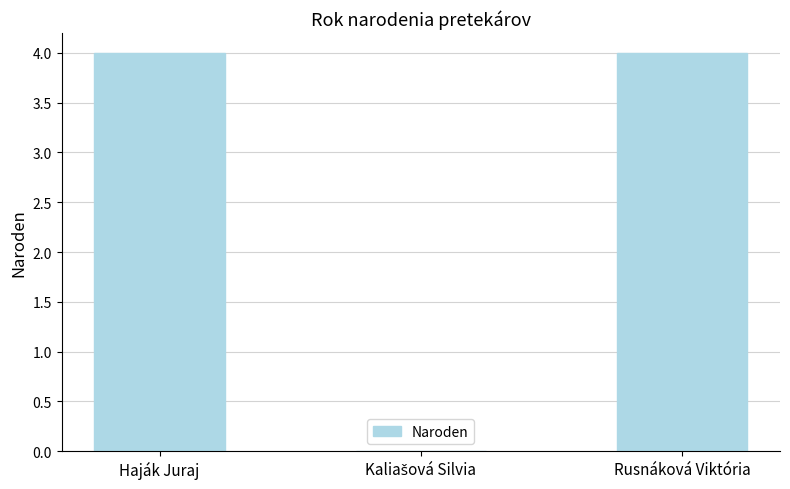

What is the greatest value displayed?

4